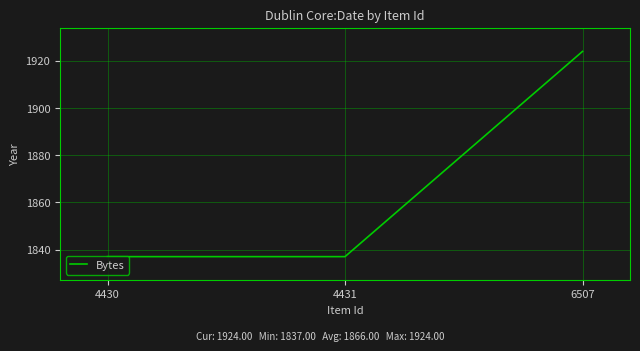

Is it true that the value at 4431 is 1837?

True